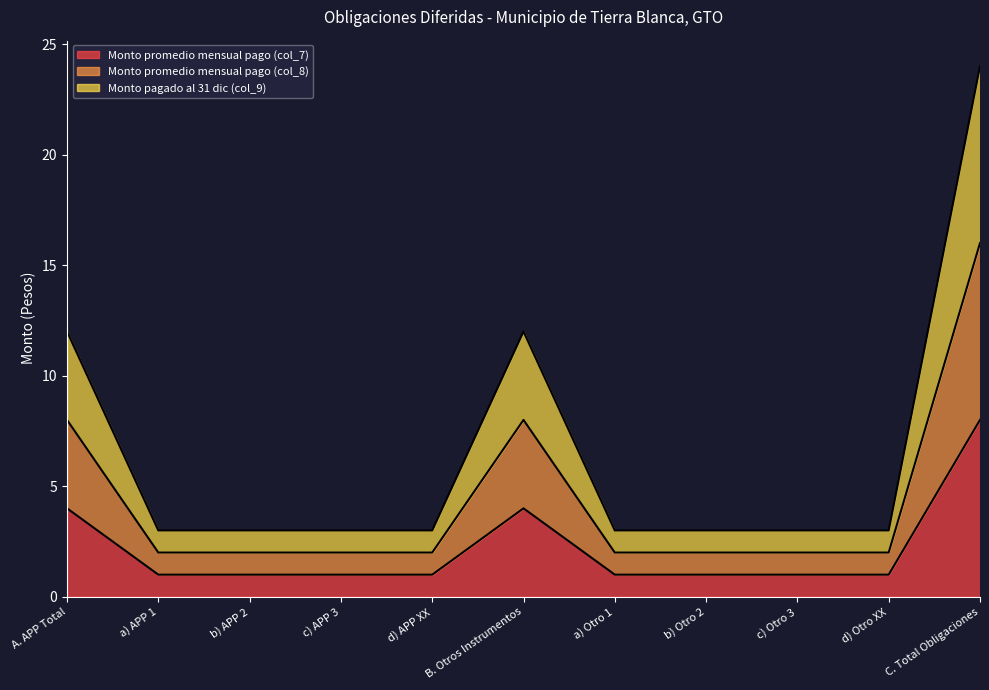

In Monto pagado al 31 dic (col_9), how many points are higher than both neighbors (excluding endpoints)?

1